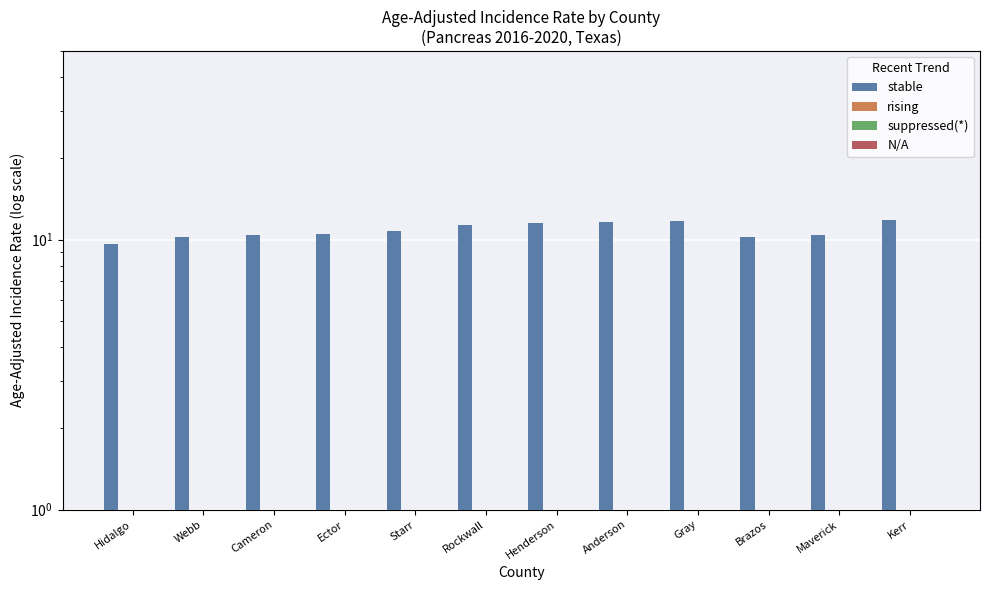

List the labels in order of rising value, largest first.

Hidalgo, Webb, Cameron, Ector, Starr, Rockwall, Henderson, Anderson, Gray, Brazos, Maverick, Kerr